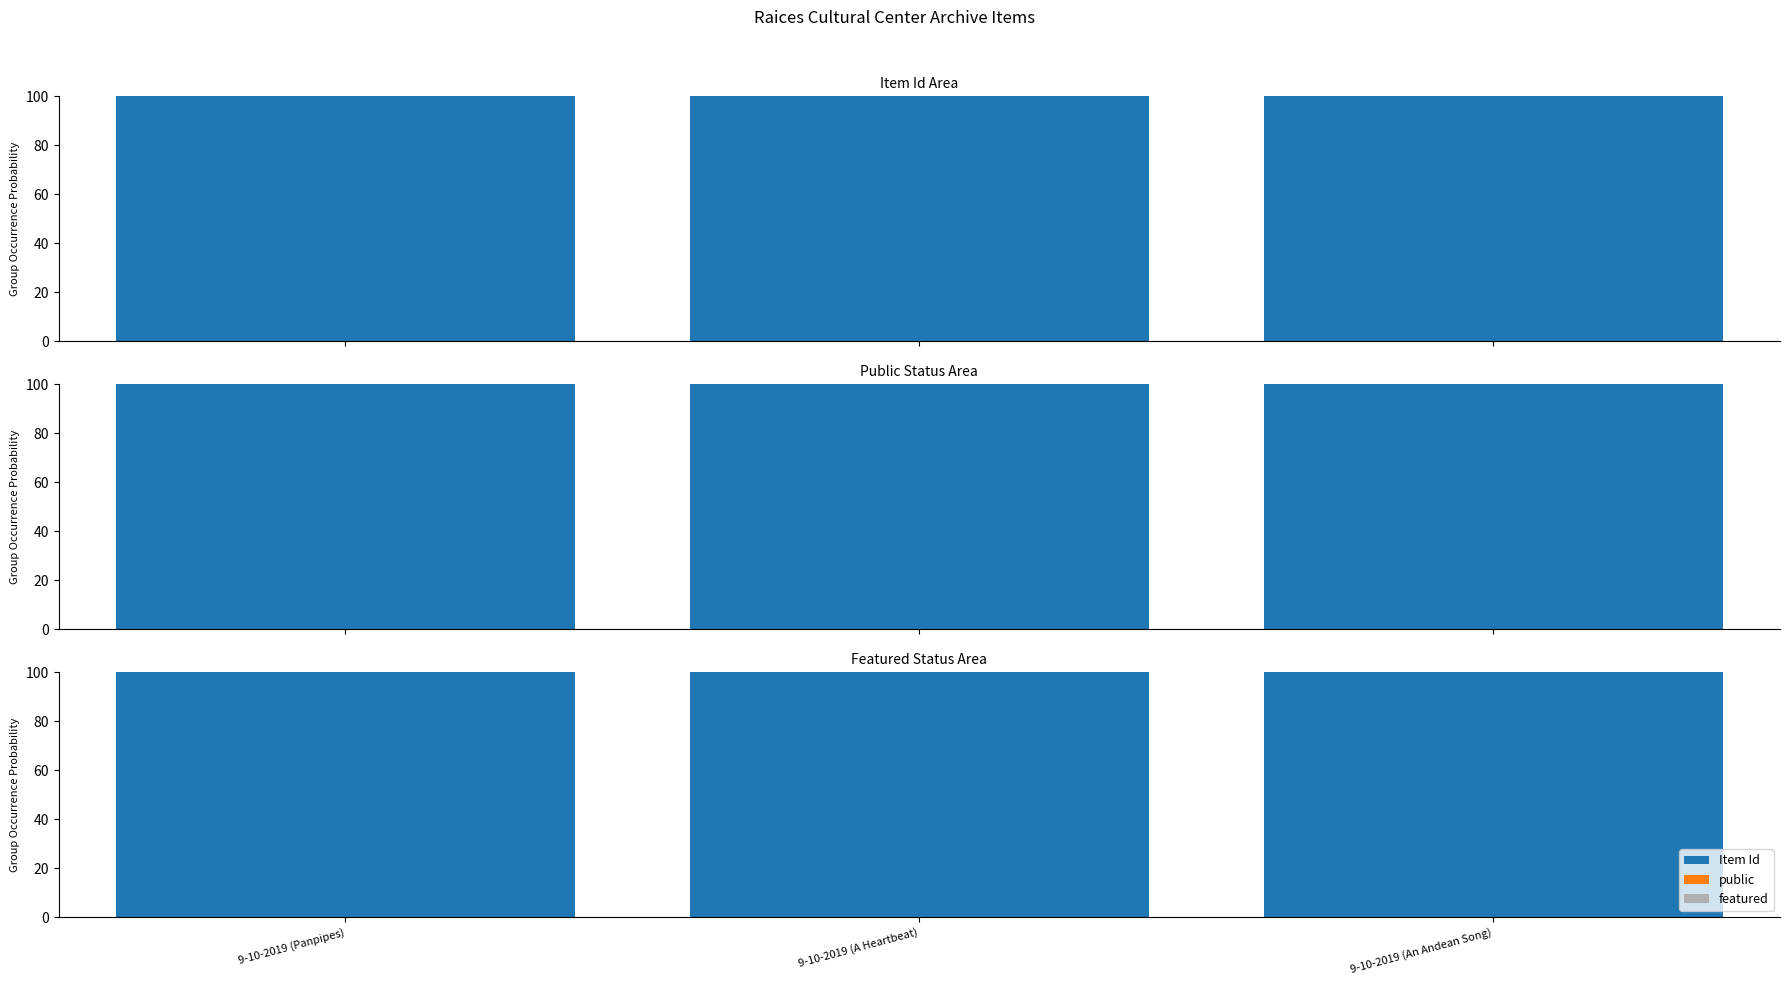

Which label corresponds to the smallest value in the chart?

9-10-2019 (Panpipes)